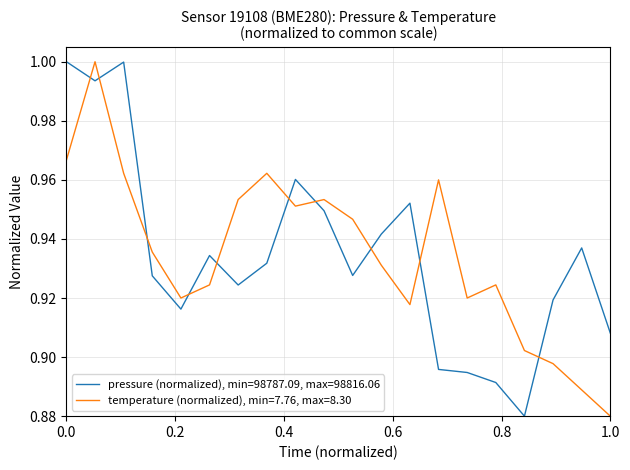

Does the chart have visible grid lines?

Yes